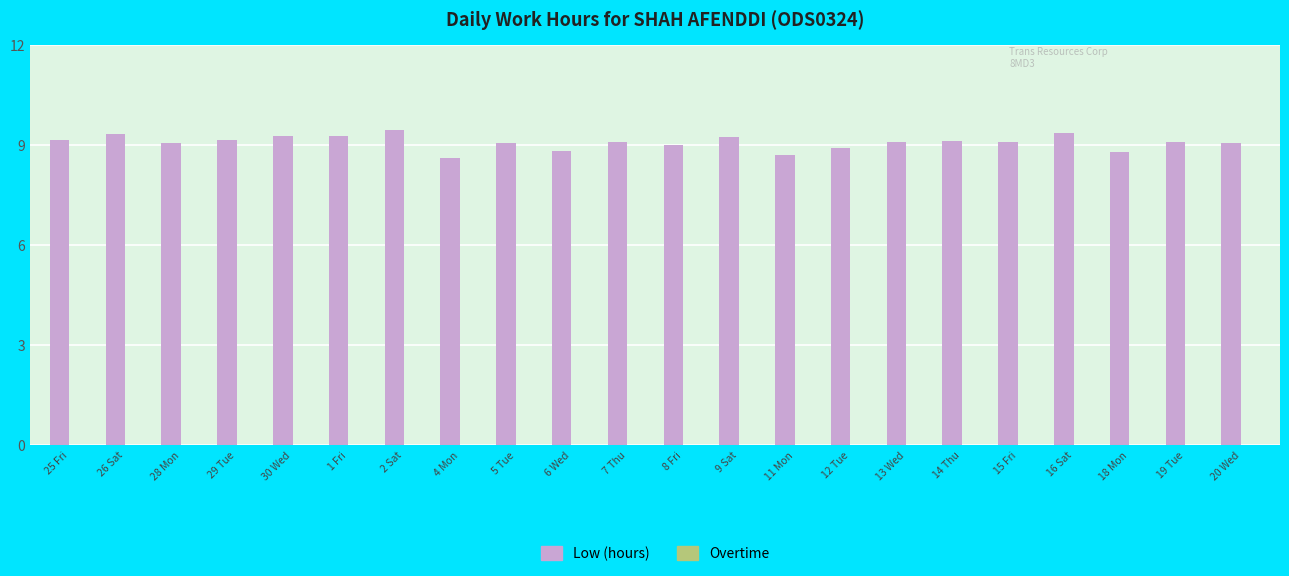

What is the ratio of the value at 14 Thu to the value at 4 Mon?

1.1